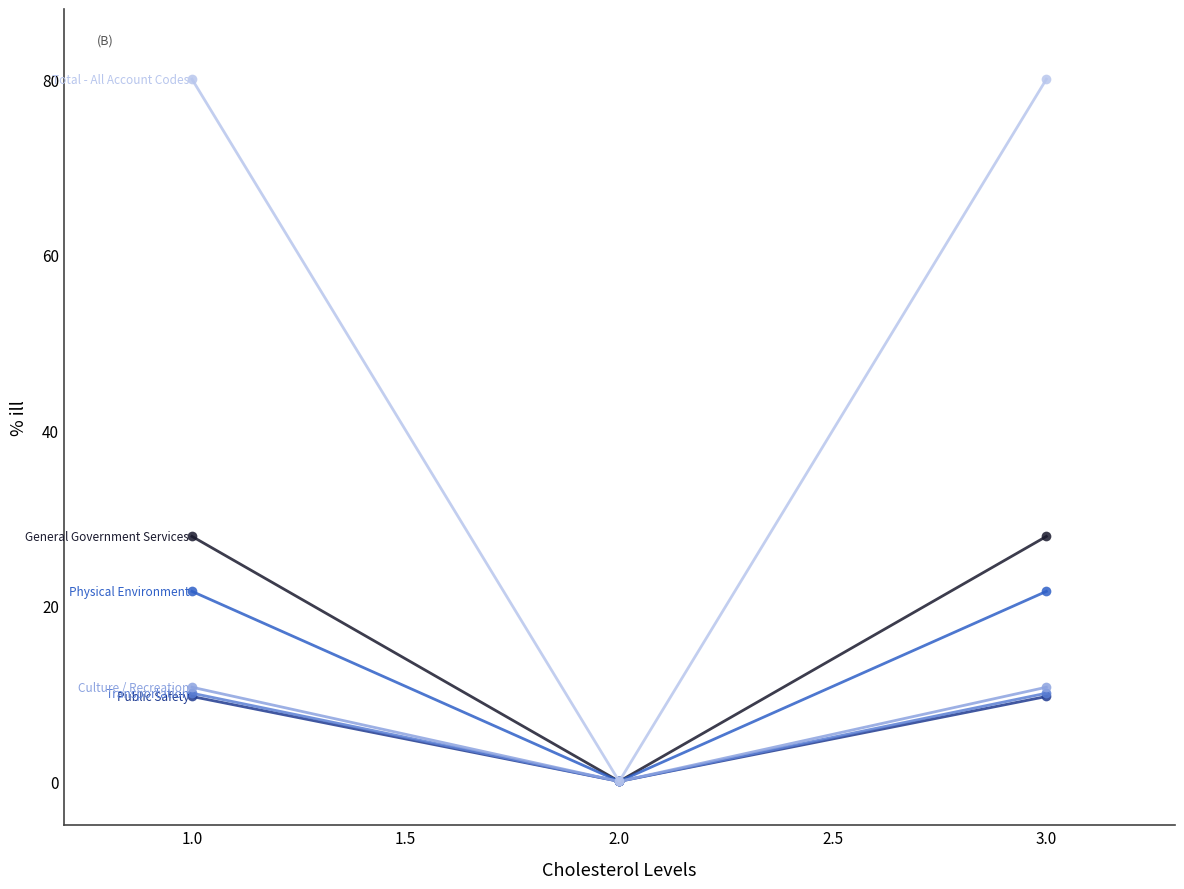

What is the total value across all series at 3.0?

160.0